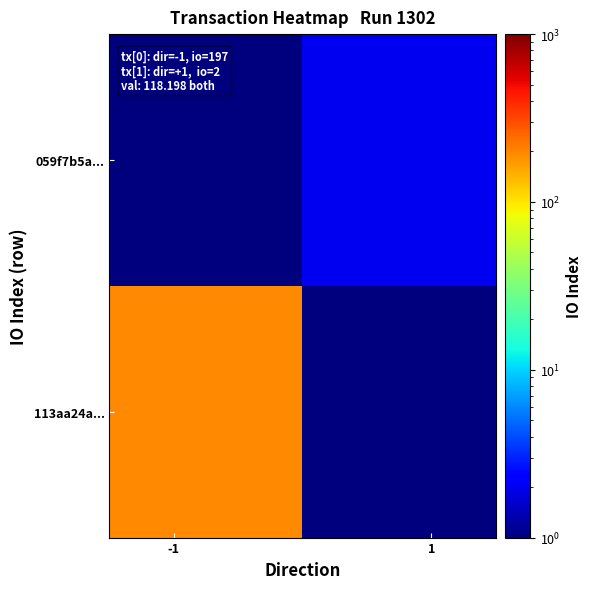

What is the maximum value shown in the chart?

197